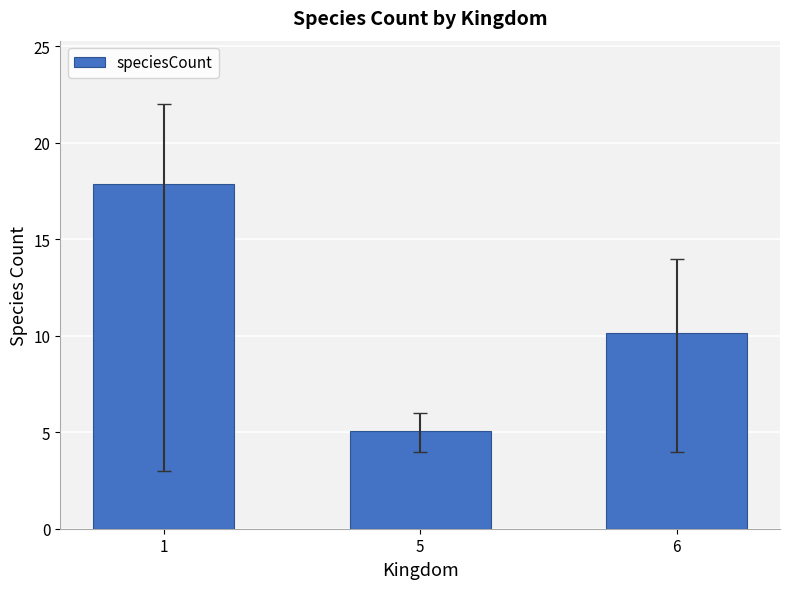

The chart shows a value of 10.1 at 6. True or false?

True